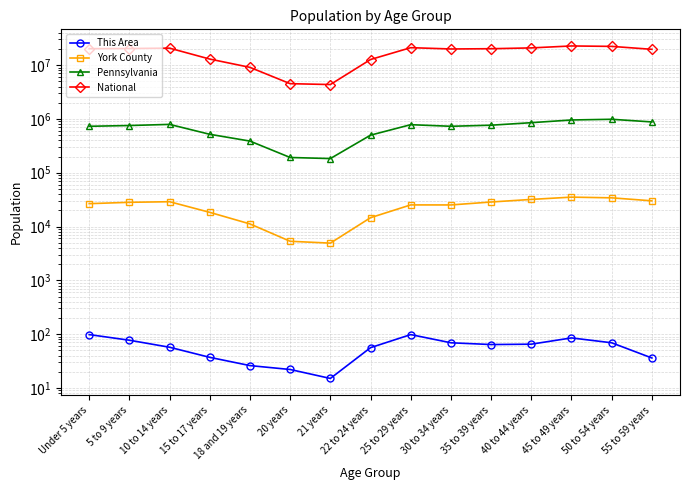

What is the sum of all Pennsylvania values?

9999776